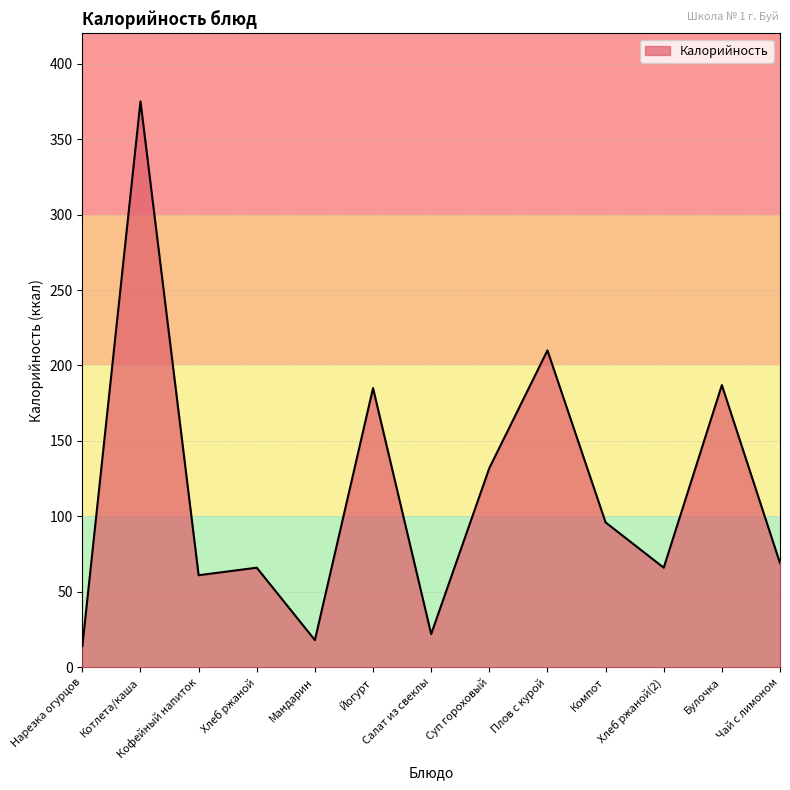

The value at Хлеб ржаной(2) is 115. True or false?

False